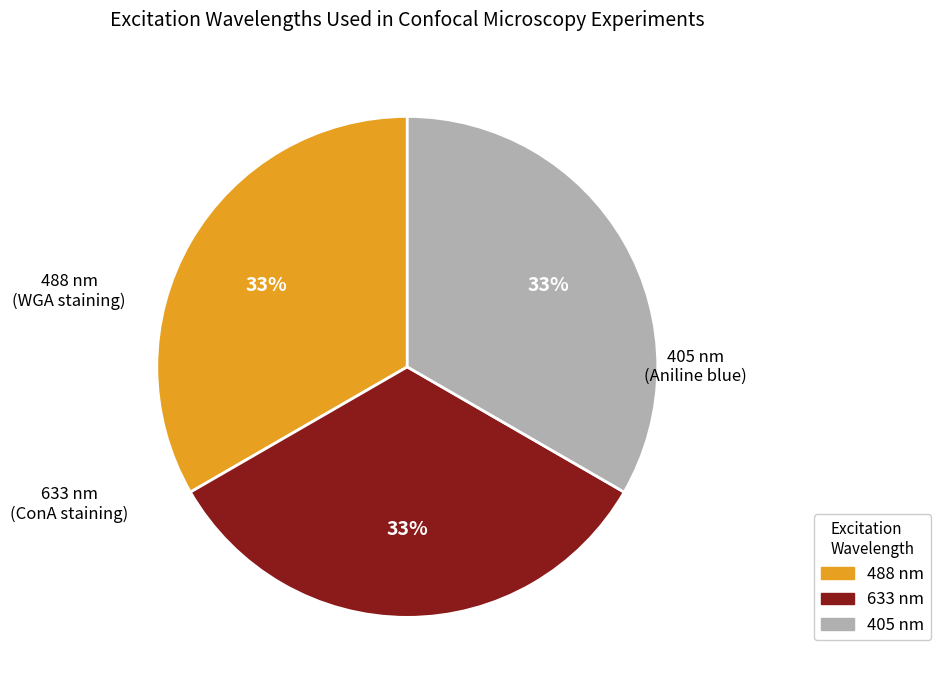

Is it true that 405 nm is 33% of the pie?

True